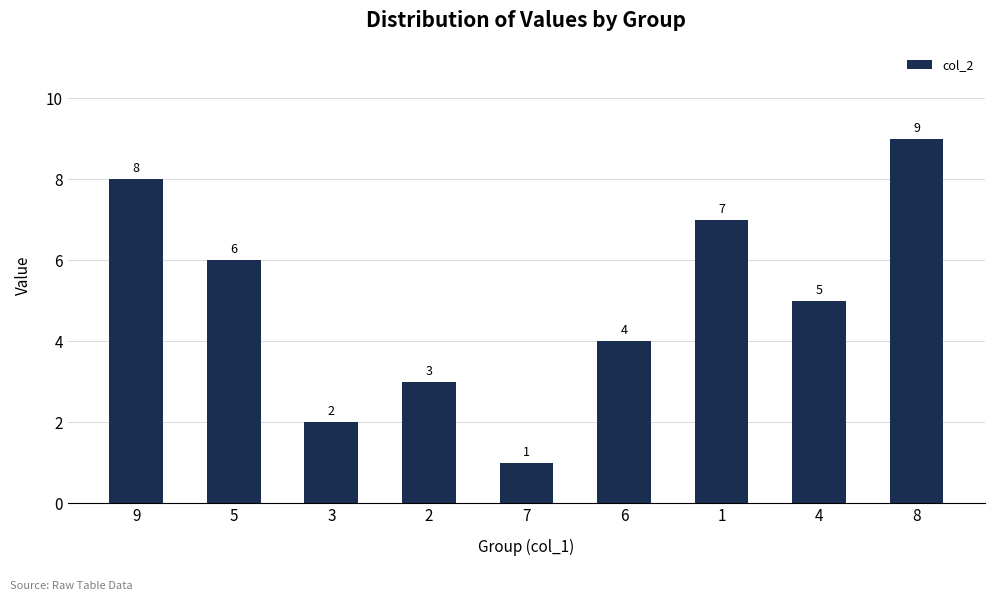

What is the average value?

5